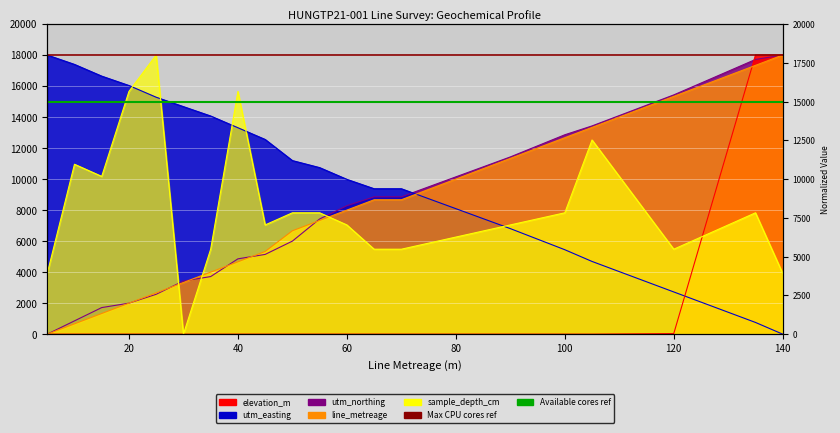

Reading left to right, extract all data points from this chart.

elevation_m: 5=0.0	10=0.0	15=0.0	20=0.0	25=0.0	30=0.0	35=0.0	40=0.0	45=0.0	50=0.0	55=0.0	60=0.0	65=0.0	70=0.0	90=0.0	100=0.0	105=0.0	120=37.6	135=18000.0	140=18000.0
utm_easting: 5=18000.0	10=17395.0	15=16638.7	20=16033.6	25=15277.3	30=14672.3	35=14067.2	40=13310.9	45=12554.6	50=11193.3	55=10739.5	60=9983.2	65=9378.2	70=9378.2	90=6806.7	100=5445.4	105=4689.1	120=2722.7	135=756.3	140=0.0
utm_northing: 5=0.0	10=857.1	15=1714.3	20=2000.0	25=2571.4	30=3428.6	35=3714.3	40=4857.1	45=5142.9	50=6000.0	55=7428.6	60=8285.7	65=8857.1	70=8857.1	90=11428.6	100=12857.1	105=13428.6	120=15428.6	135=17714.3	140=18000.0
line_metreage: 5=0.0	10=666.7	15=1333.3	20=2000.0	25=2666.7	30=3333.3	35=4000.0	40=4666.7	45=5333.3	50=6666.7	55=7333.3	60=8000.0	65=8666.7	70=8666.7	90=11333.3	100=12666.7	105=13333.3	120=15333.3	135=17333.3	140=18000.0
sample_depth_cm: 5=3913.0	10=10956.5	15=10173.9	20=15652.2	25=18000.0	30=0.0	35=5478.3	40=15652.2	45=7043.5	50=7826.1	55=7826.1	60=7043.5	65=5478.3	70=5478.3	90=7043.5	100=7826.1	105=12521.7	120=5478.3	135=7826.1	140=3913.0